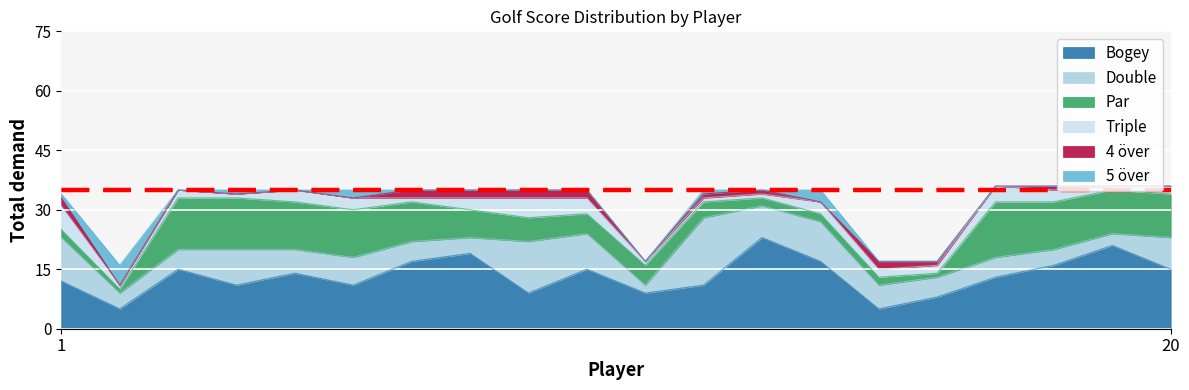

List the series in order of their peak value, highest first.

Bogey, Double, Par, Triple, 5 över, 4 över